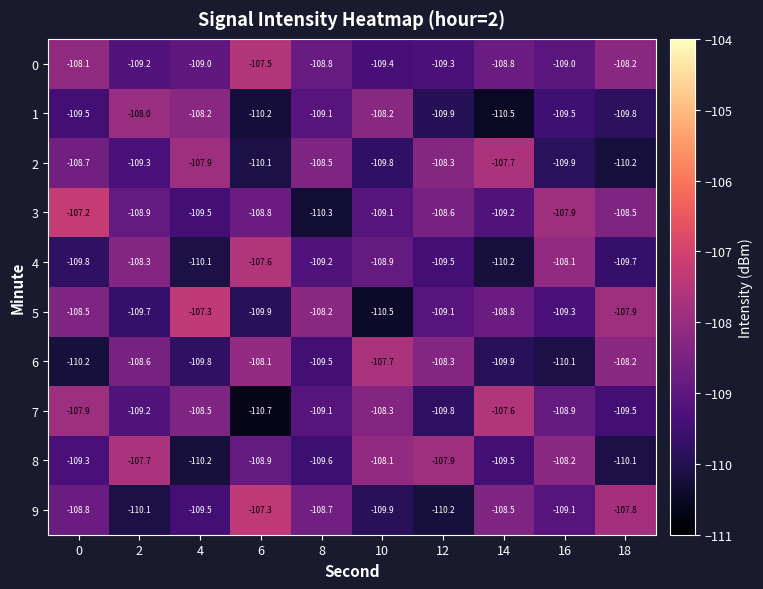

True or false: 4 has a value of -153.8 at 6.

False